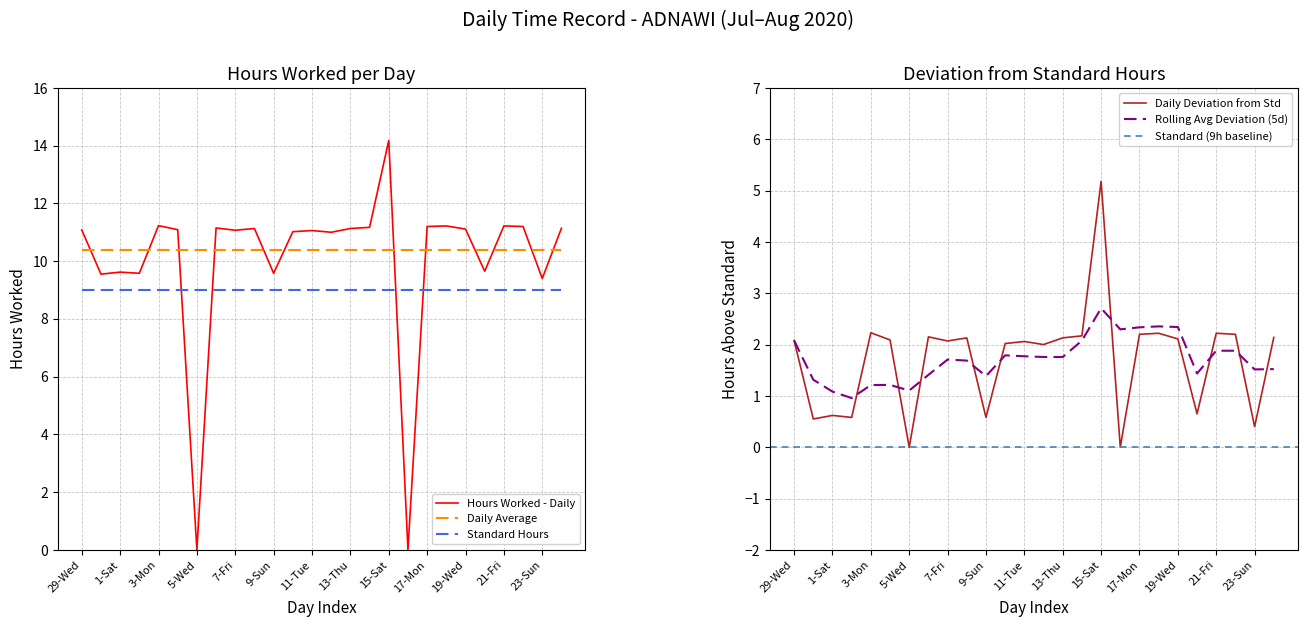

How many data points in Hours Worked are above 11?

17